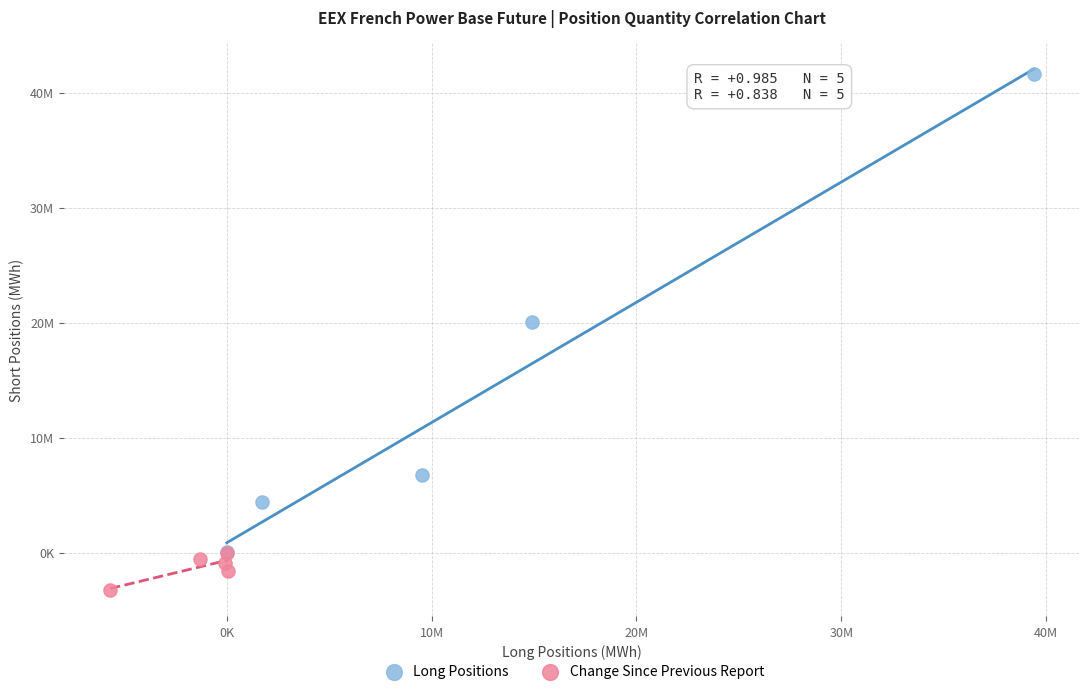

Which series has the widest spread of Y values?

Long Positions